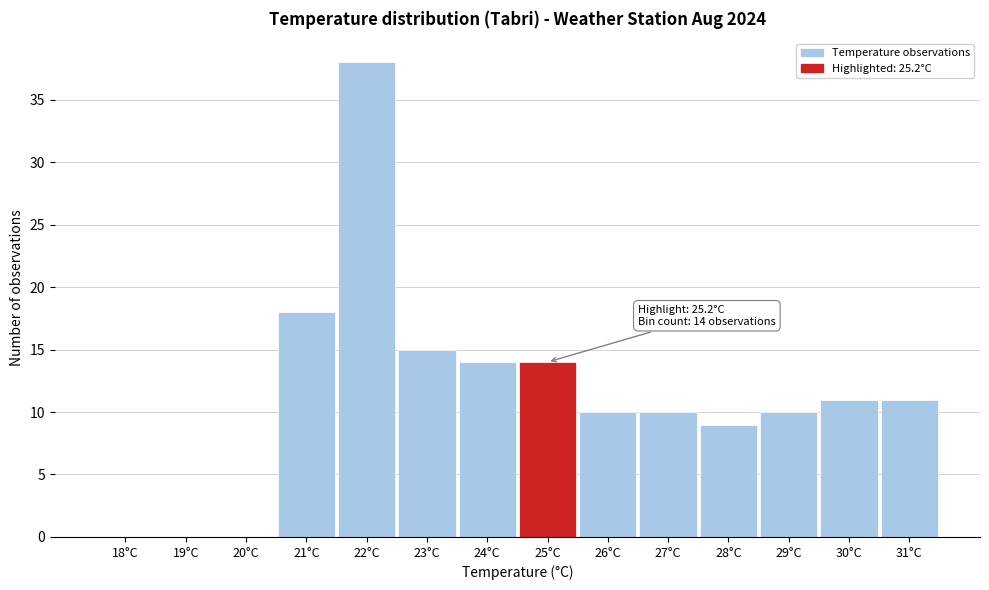

Reading right to left, extract all data points from this chart.

31°C=11	30°C=11	29°C=10	28°C=9	27°C=10	26°C=10	25°C=14	24°C=14	23°C=15	22°C=38	21°C=18	20°C=0	19°C=0	18°C=0